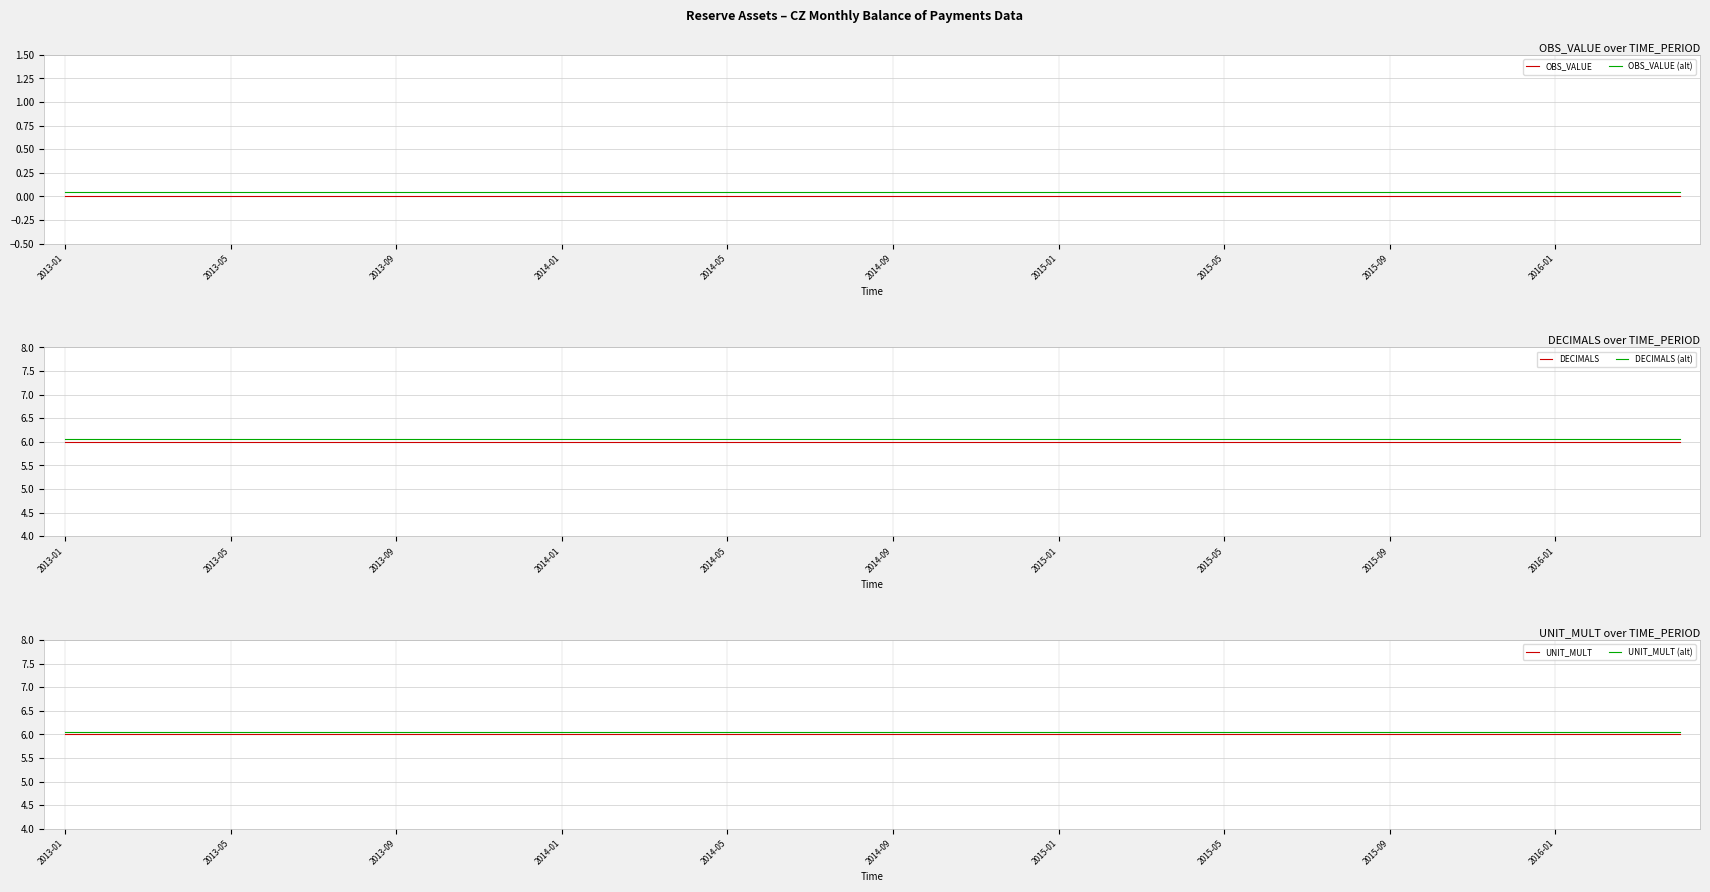

At how many categories does at least one series exceed 1?

40